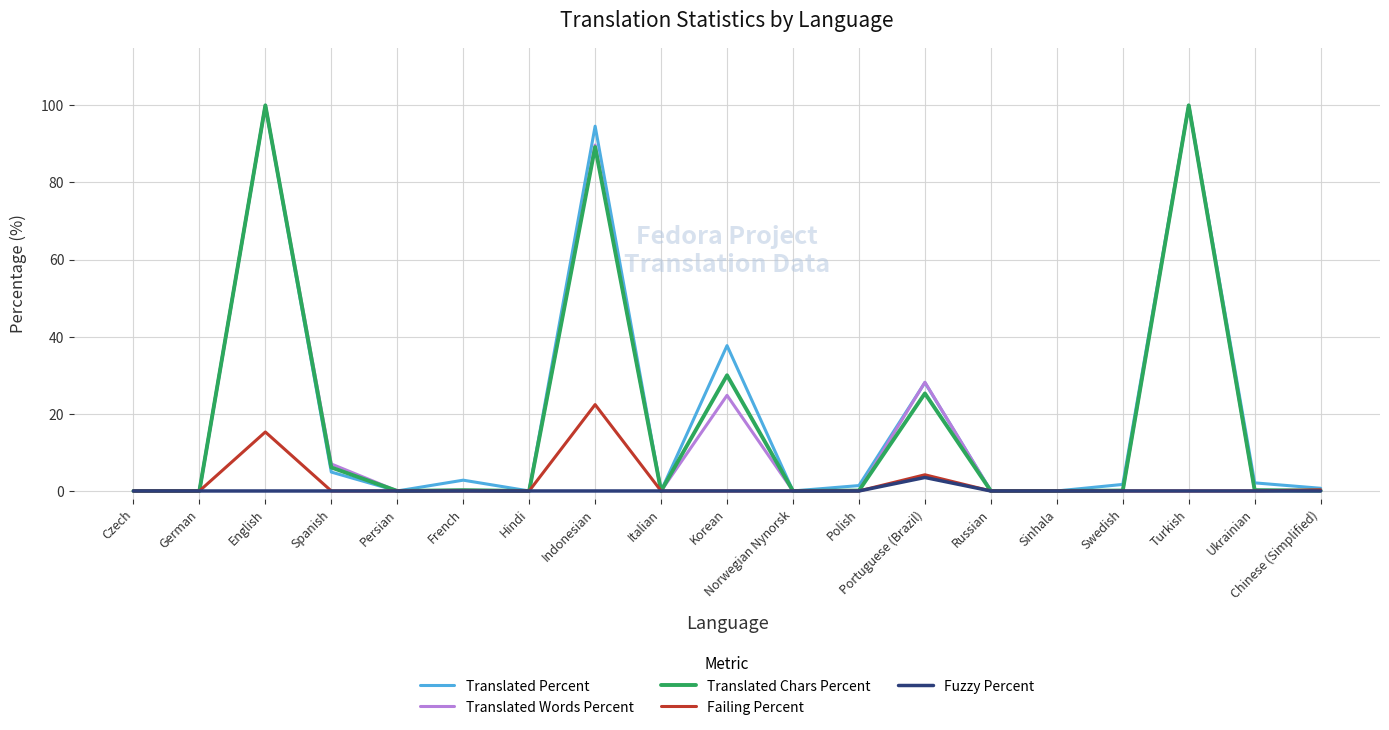

Is the value of Translated Percent at Indonesian greater than the value of Translated Chars Percent at Korean?

Yes